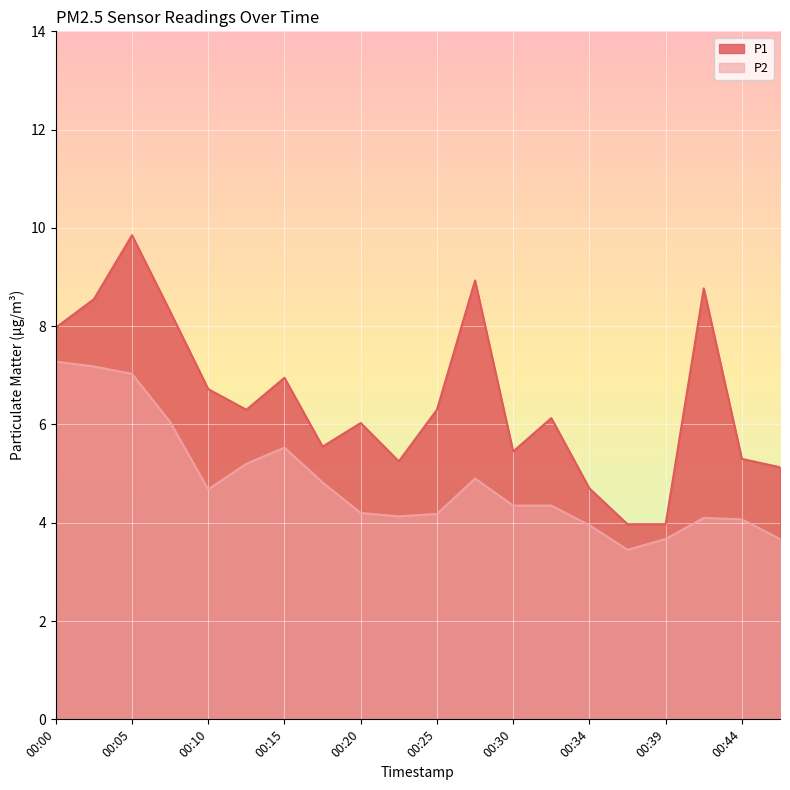

What is the minimum value for P2?

3.5